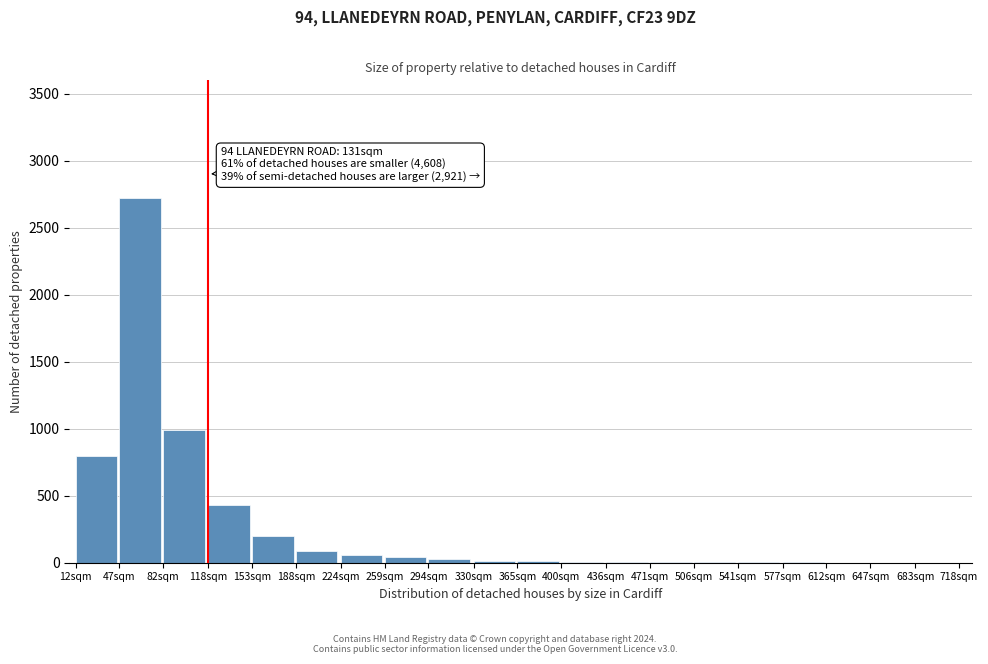

The chart shows a value of 25 at 294sqm. True or false?

True